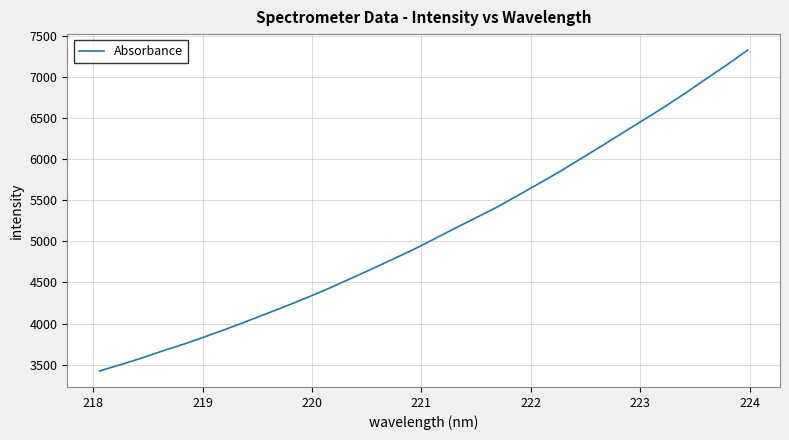

What is the difference between the maximum and minimum values?

3902.6